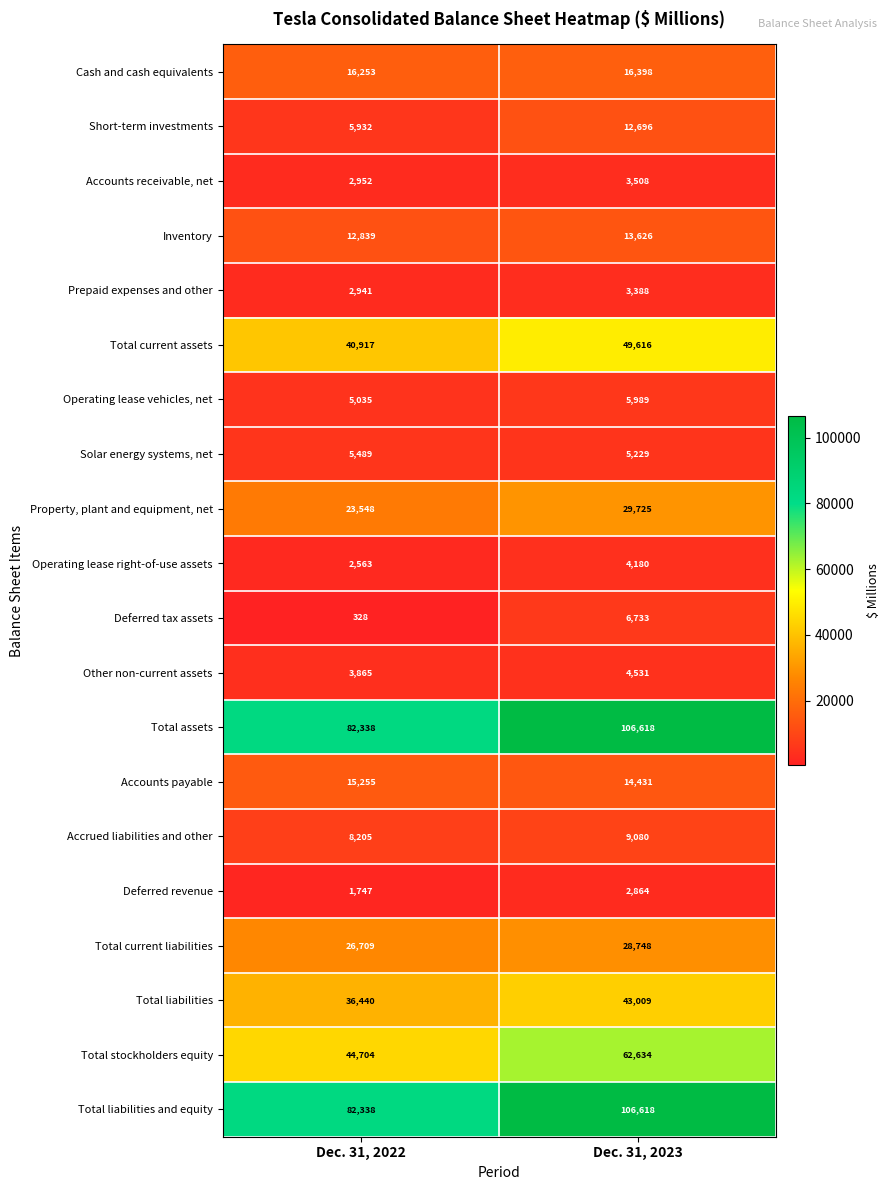

What is the difference between the highest and lowest values at Dec. 31, 2023?

103754